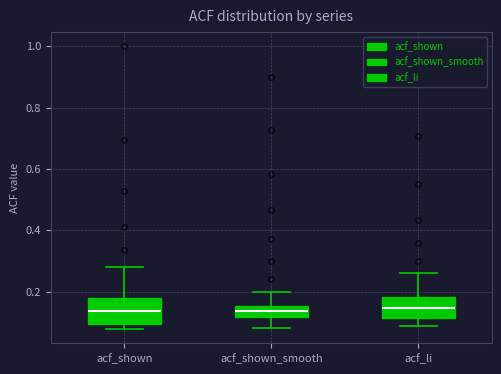

Where does the upper whisker of the box for acf_shown_smooth end on the y-axis? The values are not printed on the chart, so give them approximately, as read against the axis.

0.20